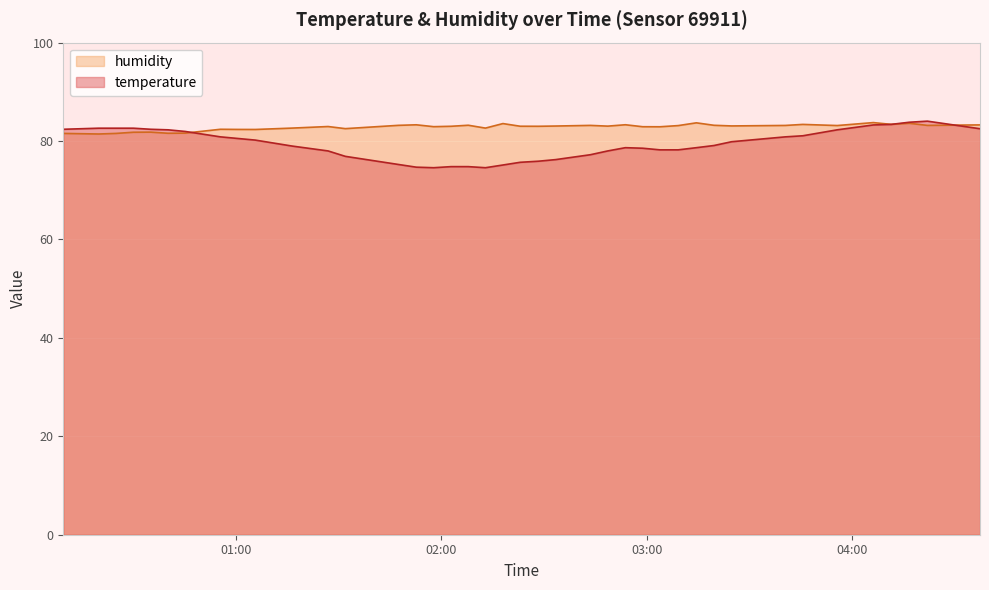

What is the greatest value displayed?

84.0